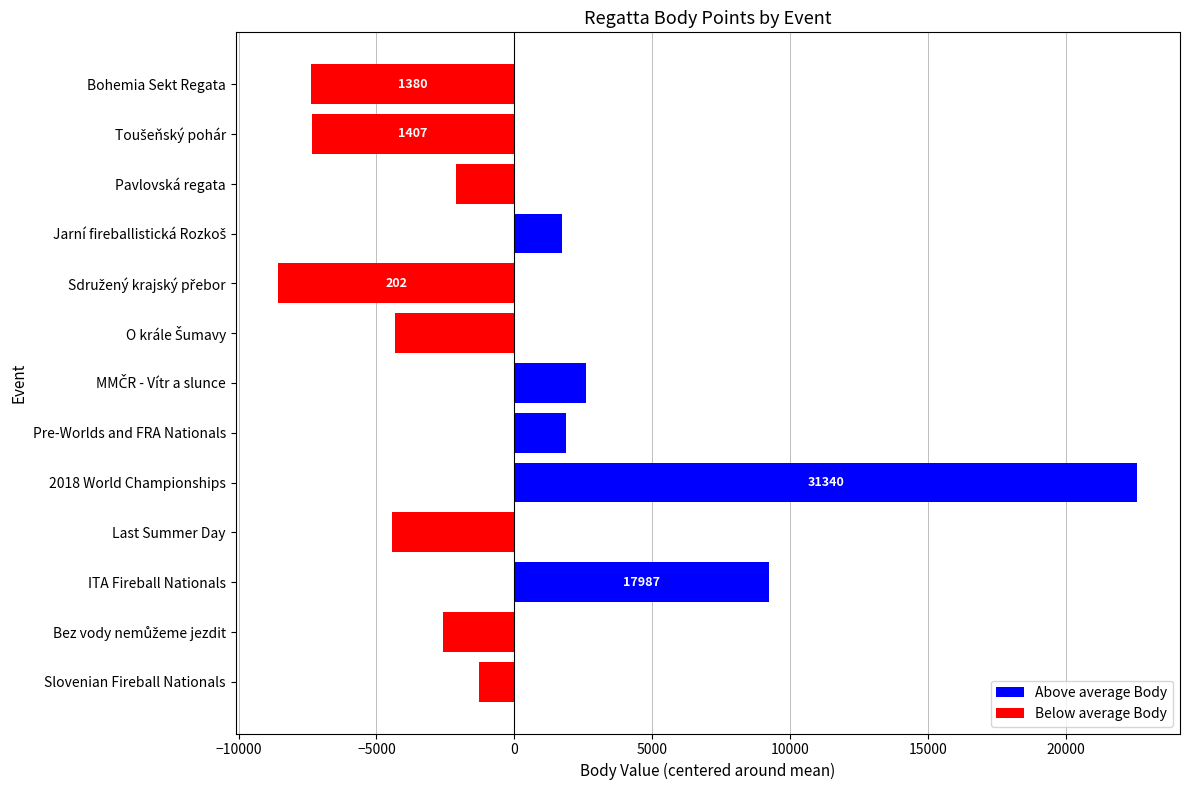

How many values are above zero?

5